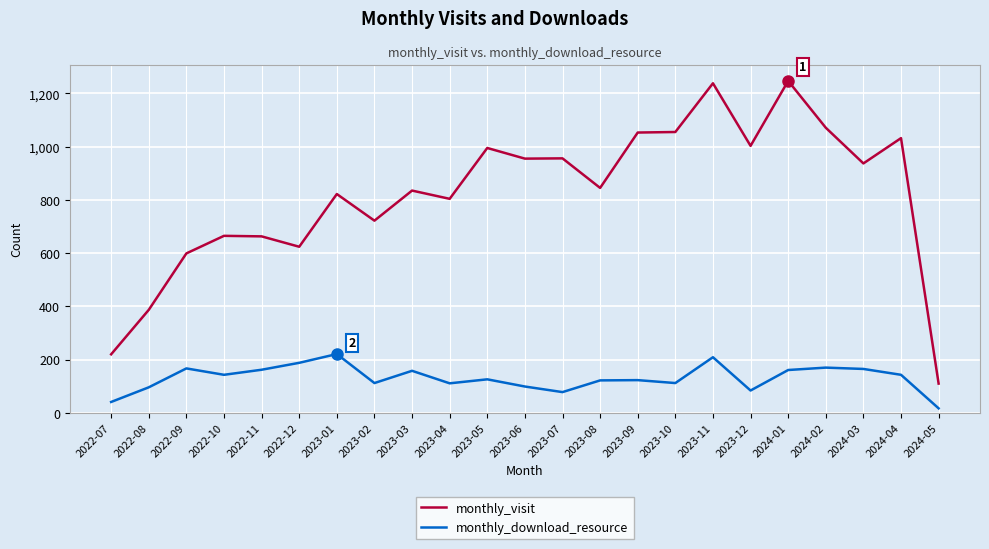

Is the value of monthly_visit at 2022-08 greater than the value of monthly_download_resource at 2023-11?

Yes